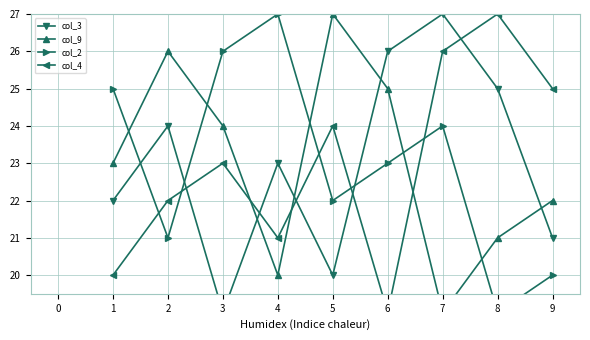

What are all the series names shown in the legend?

col_3, col_9, col_2, col_4